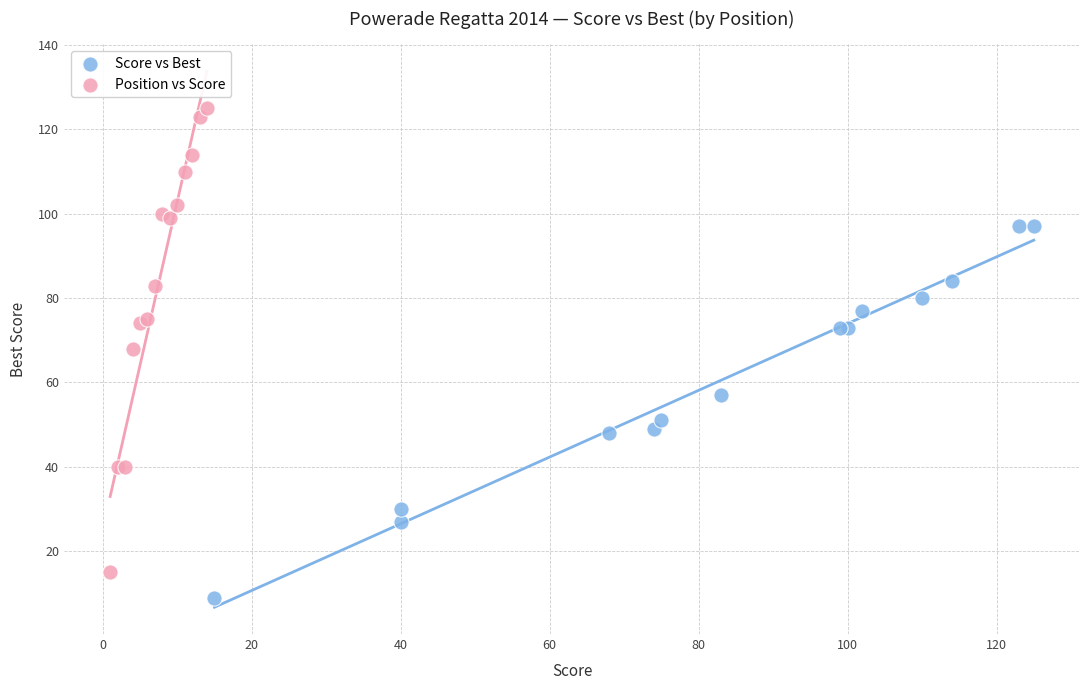

Which series has the largest Y range (max minus min)?

Position vs Score